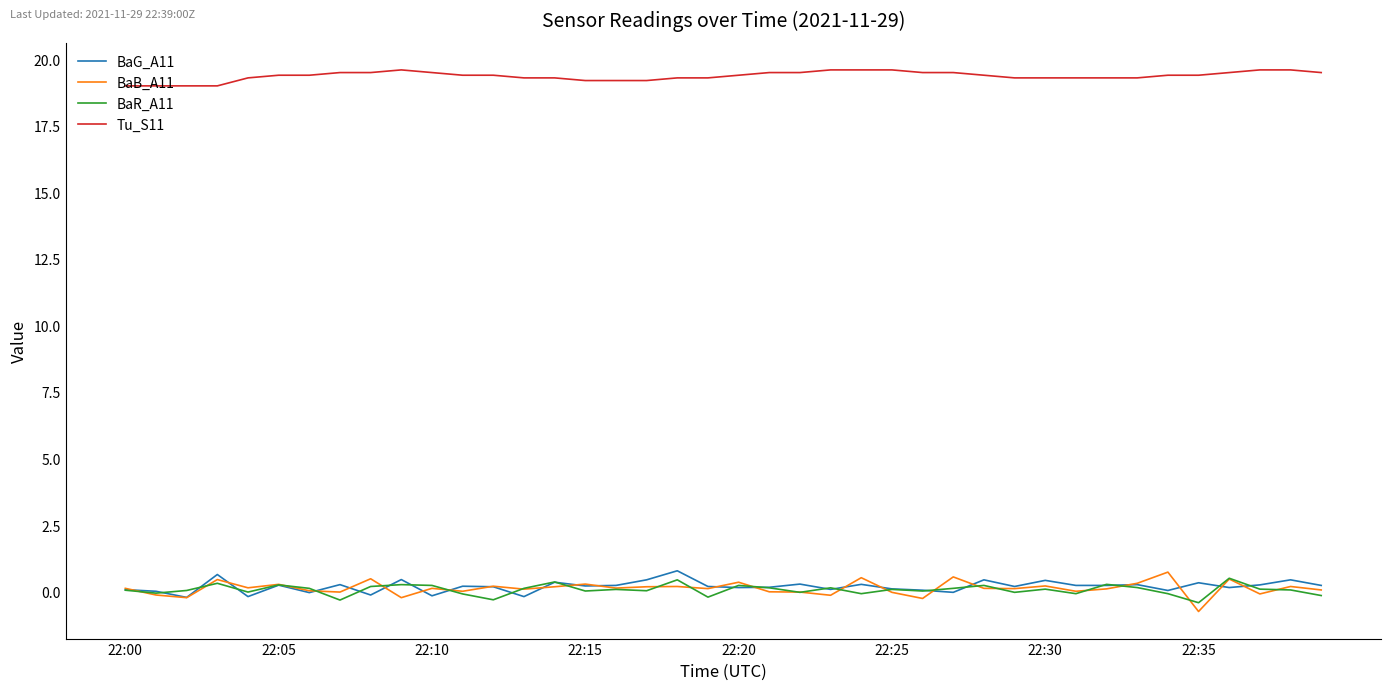

What are all the series names shown in the legend?

BaG_A11, BaB_A11, BaR_A11, Tu_S11